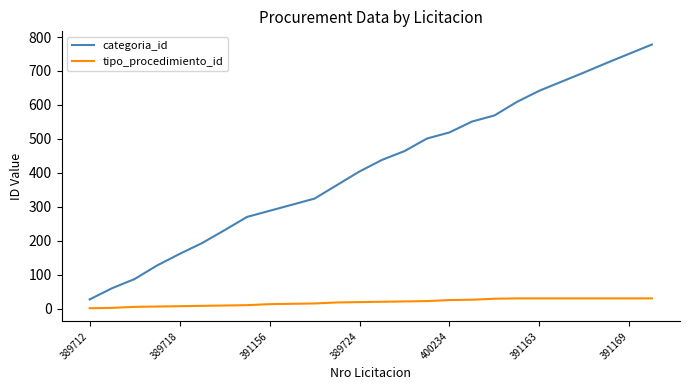

Which series has the widest spread of values?

categoria_id